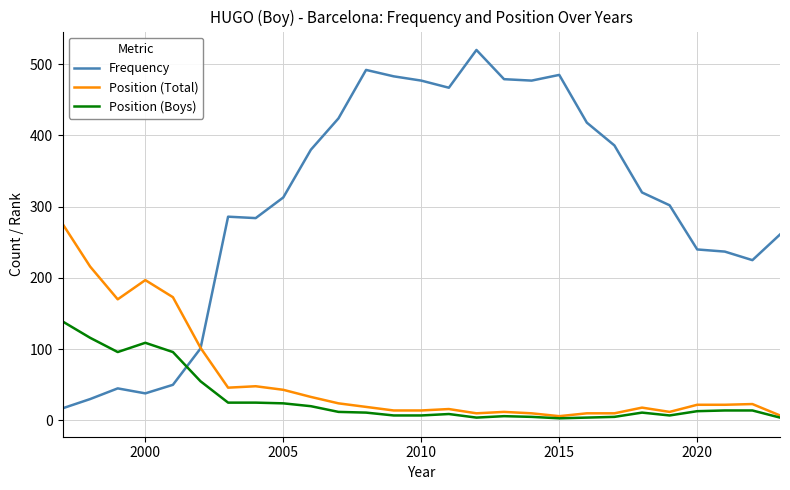

How many lines are shown in the chart?

3